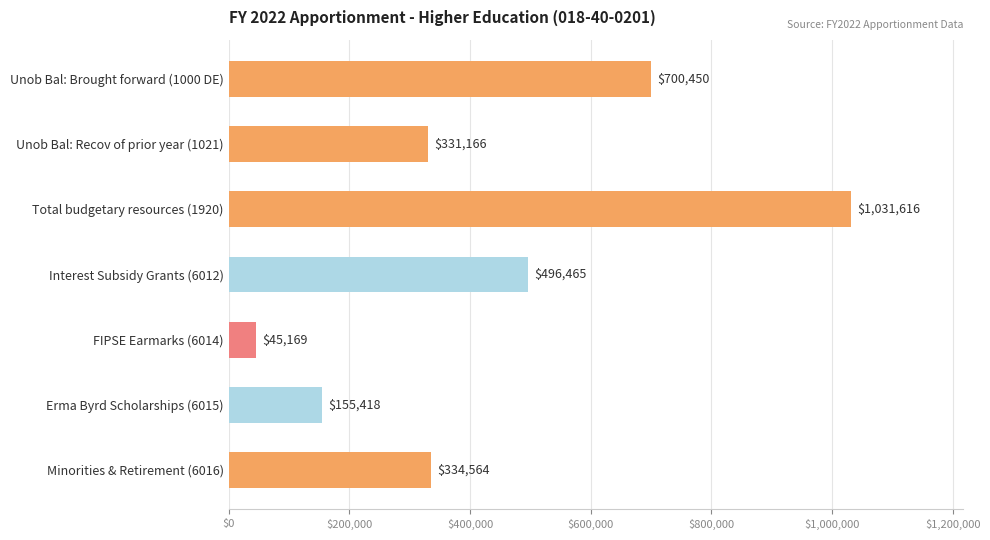

Which category has the lowest value across all series?

FIPSE Earmarks (6014)